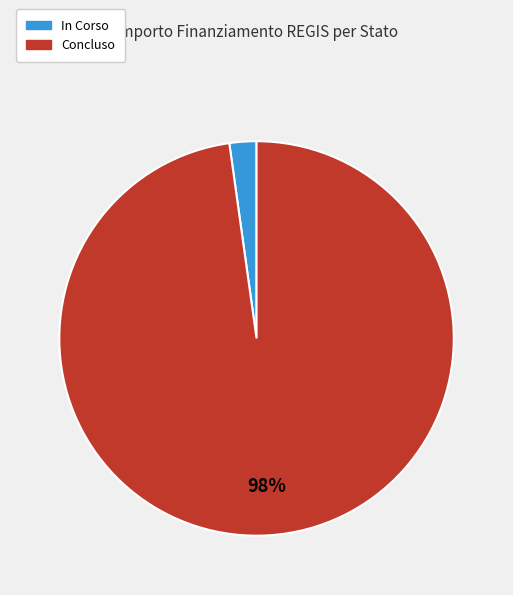

To the nearest percent, what is the combined percentage of Concluso and In Corso?

100%